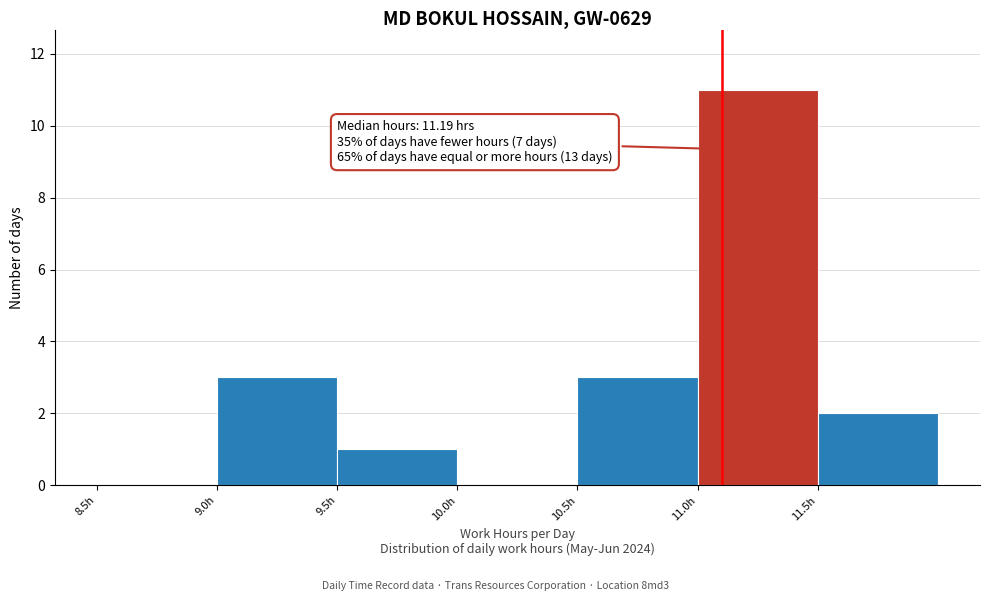

Over which range of the x-axis is the bar tallest?

11.0 to 11.5